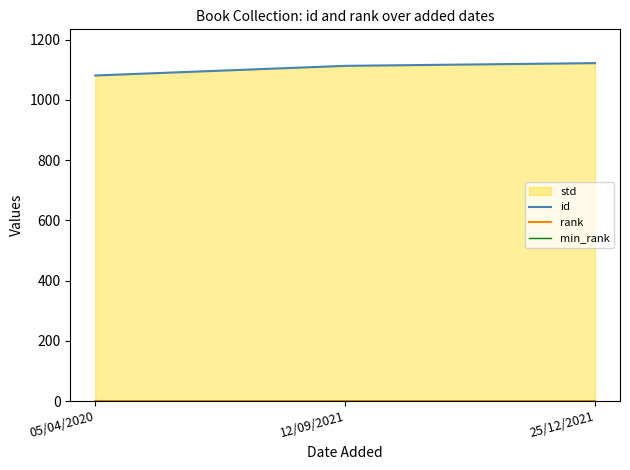

List the labels in order of id value, smallest first.

05/04/2020, 12/09/2021, 25/12/2021